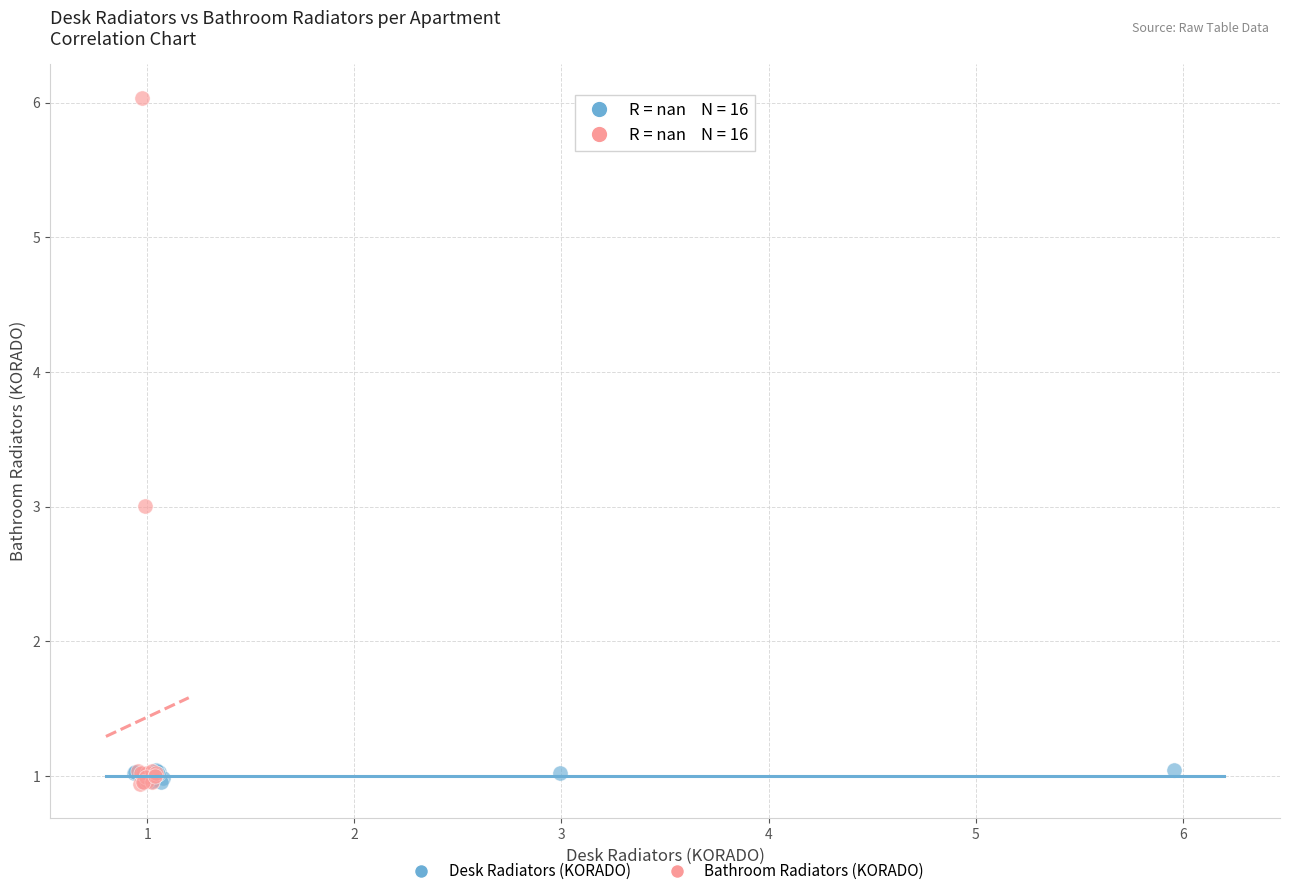

Which series reaches the maximum Y coordinate?

Bathroom Radiators (KORADO)